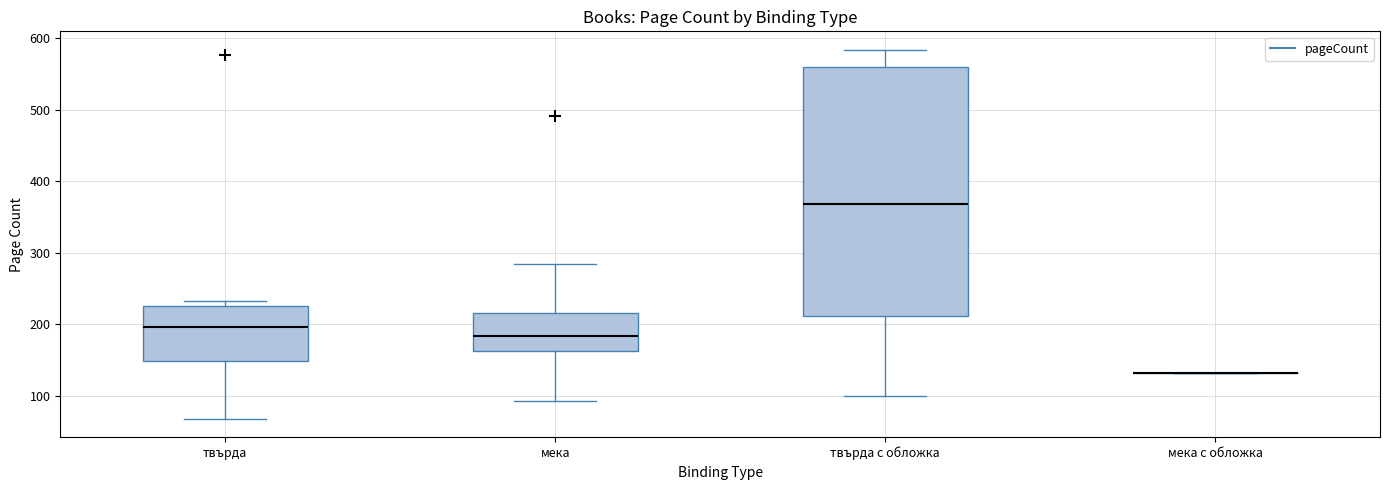

Comparing the boxes themselves (not the whiskers), which one is the tallest?

твърда с обложка